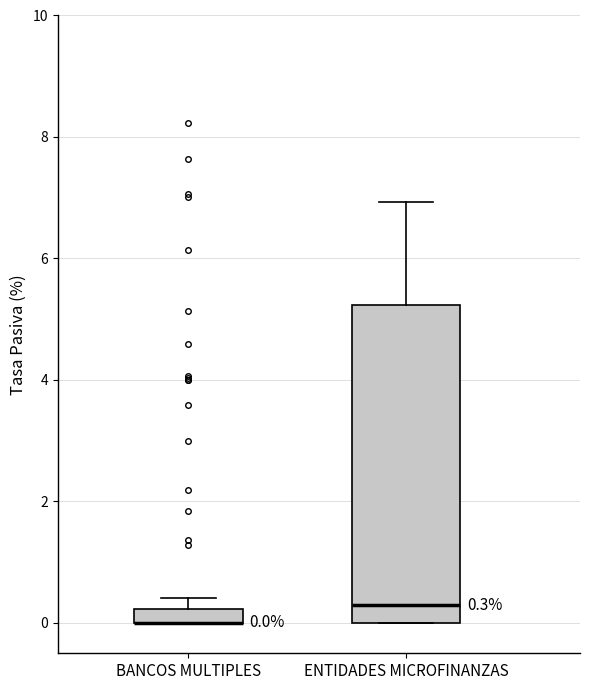

Which box is the tallest, from its lower edge to its upper edge?

ENTIDADES MICROFINANZAS